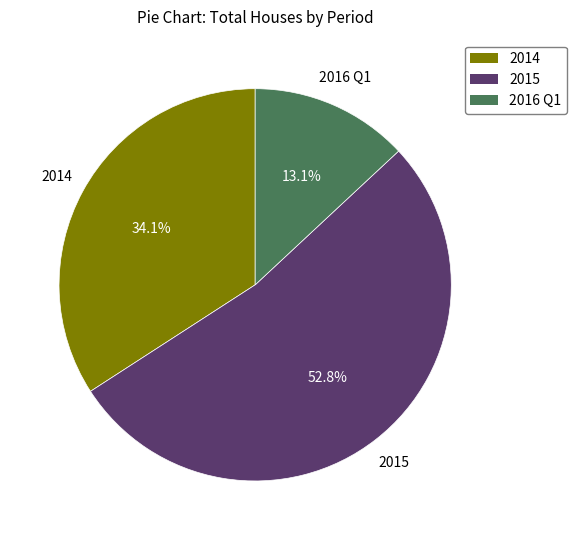

Which category accounts for the majority?

2015